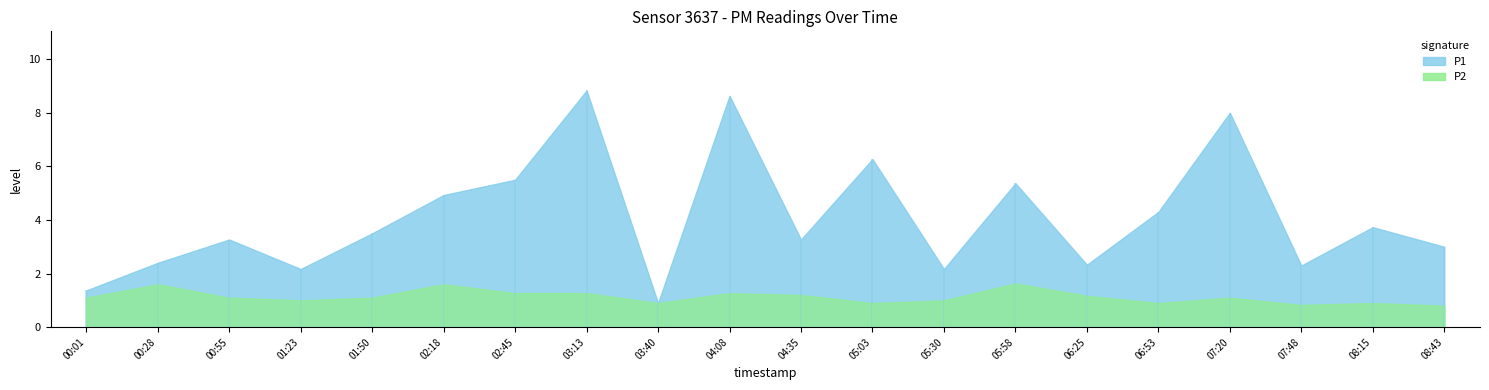

What is the label of the 7th point from the right?

05:58